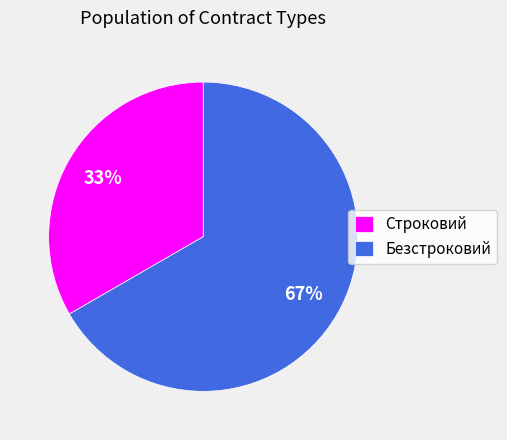

How many slices are in this pie chart?

2